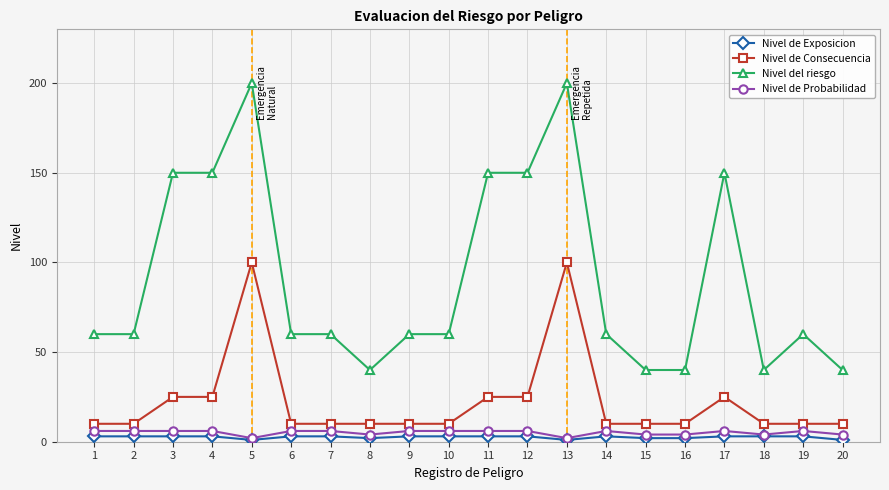

True or false: Nivel de Consecuencia and Nivel de Exposicion cross at least once.

False